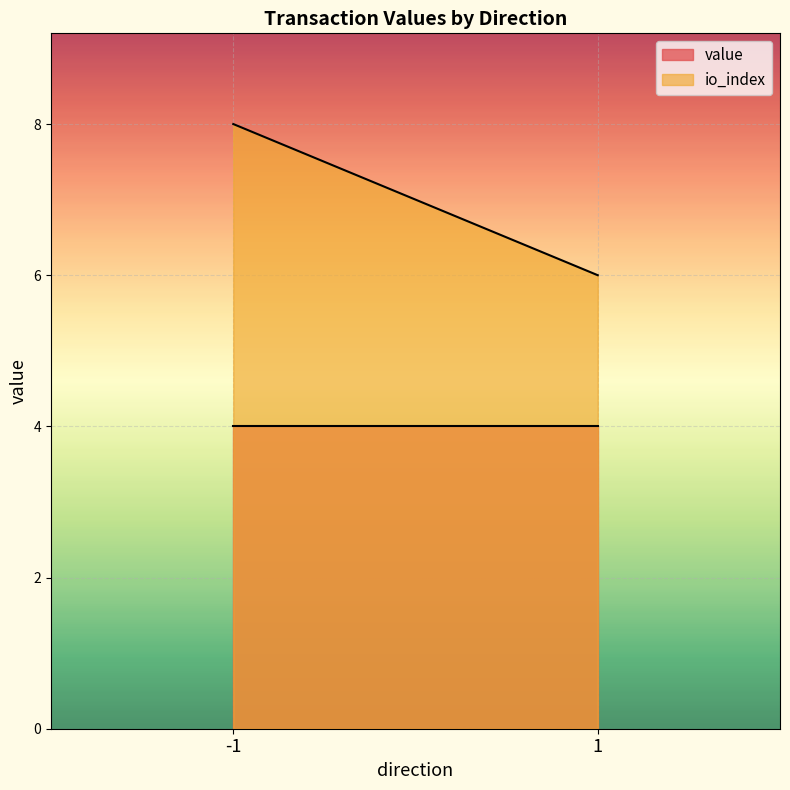

The io_index series shows 6.0 at 1. True or false?

True